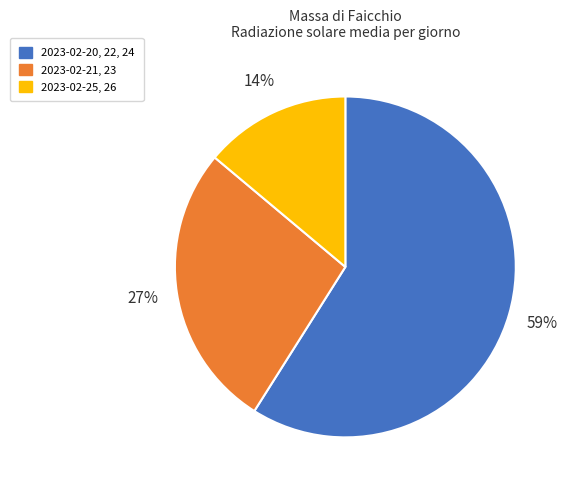

Between 2023-02-21, 23 and 2023-02-25, 26, which is larger?

2023-02-21, 23